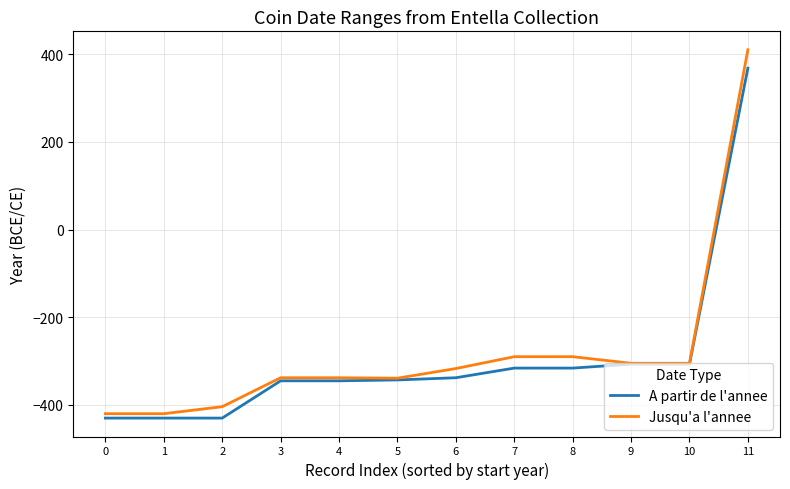

Is the value of Jusqu'a l'annee at 7 greater than the value of A partir de l'annee at 5?

Yes